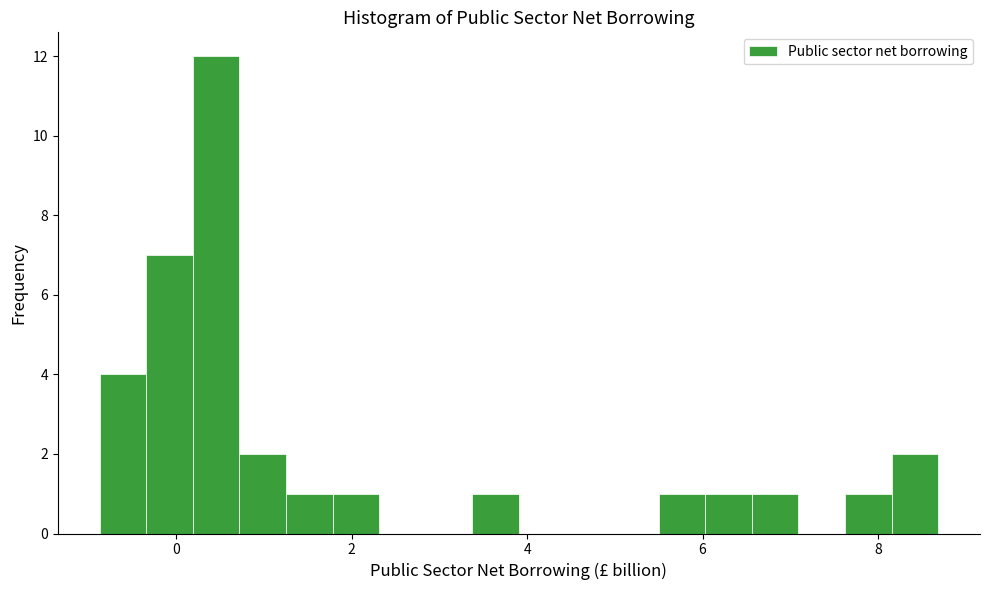

Read against the x-axis, roughly where is the centre of the tallest bar?

0.4